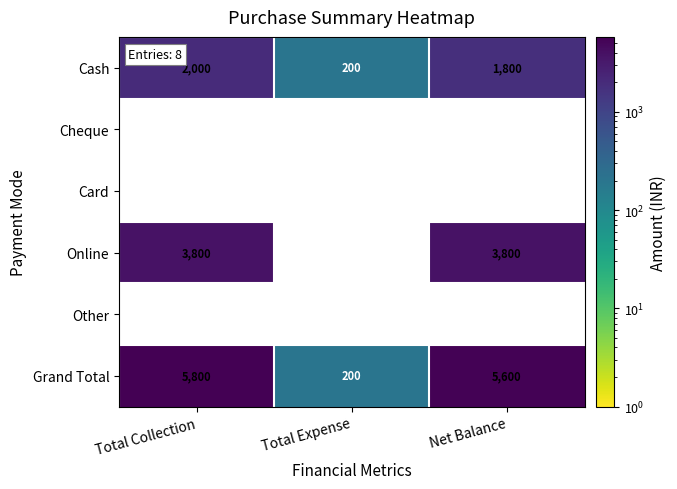

Which has a higher value, Total Collection or Net Balance?

Total Collection